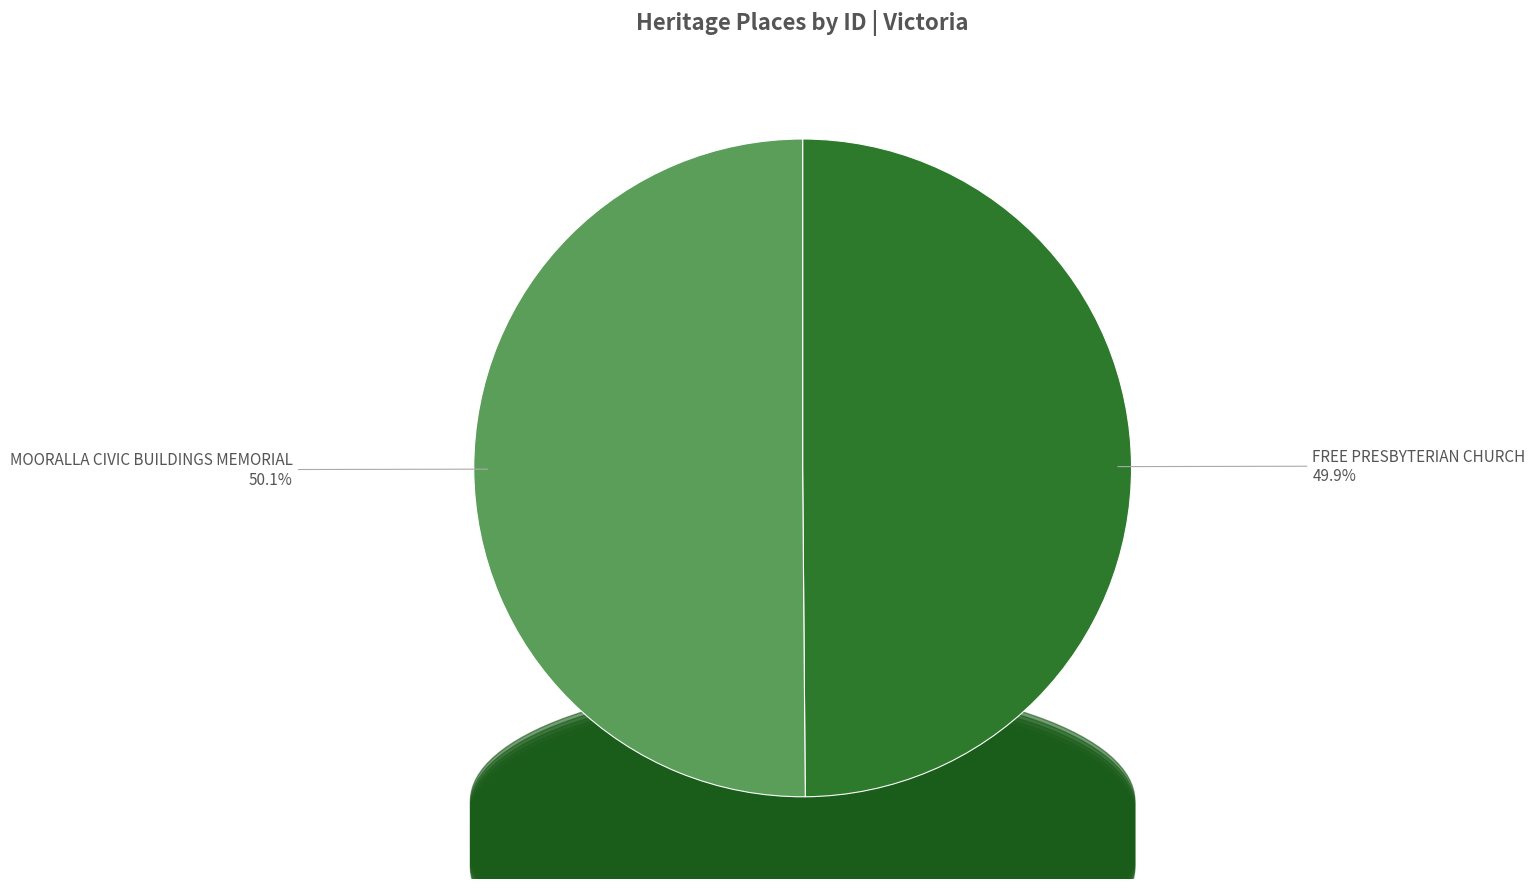

Does any single category account for the majority?

Yes